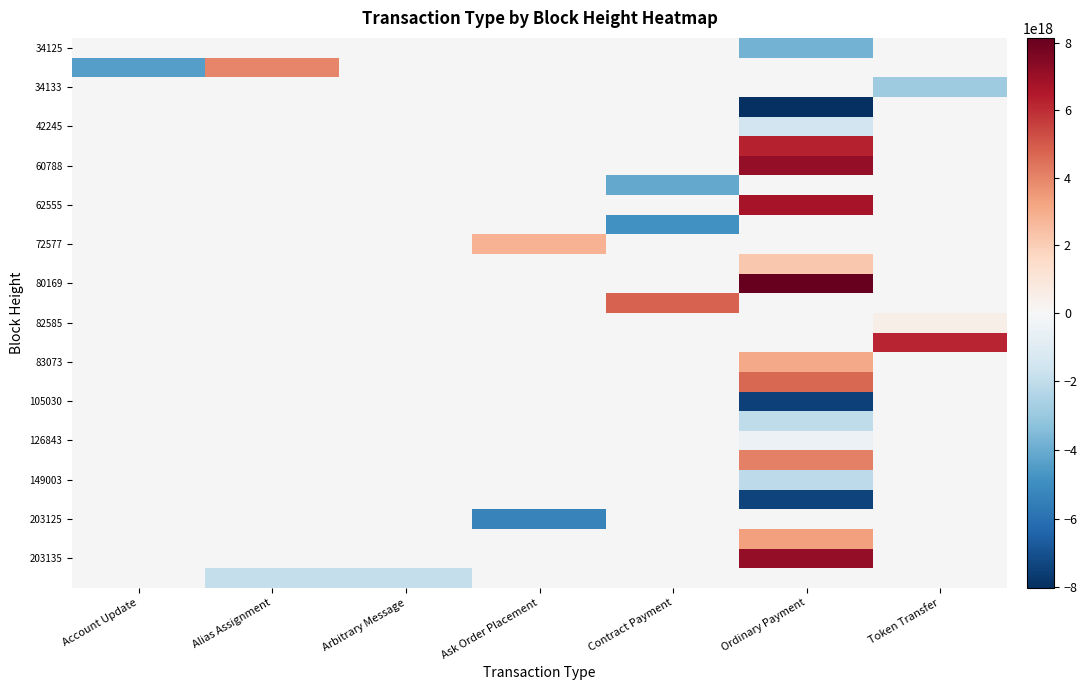

How many values in 34125 are below zero?

1